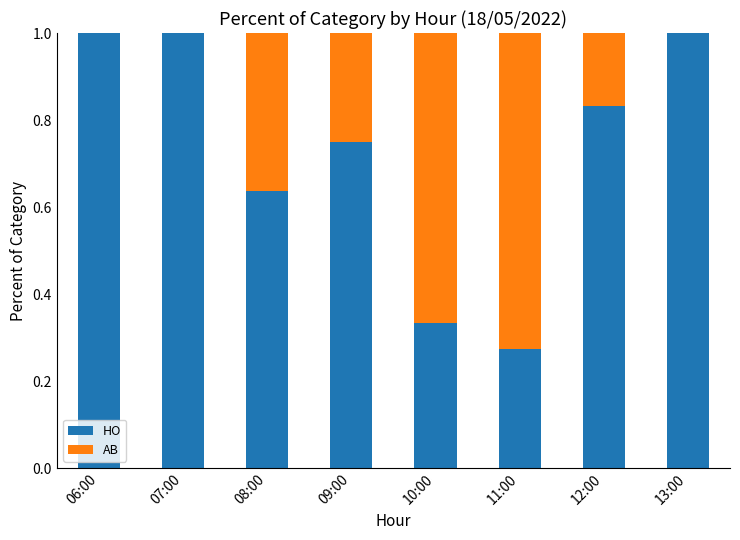

What is the highest value of the HO series?

1.0